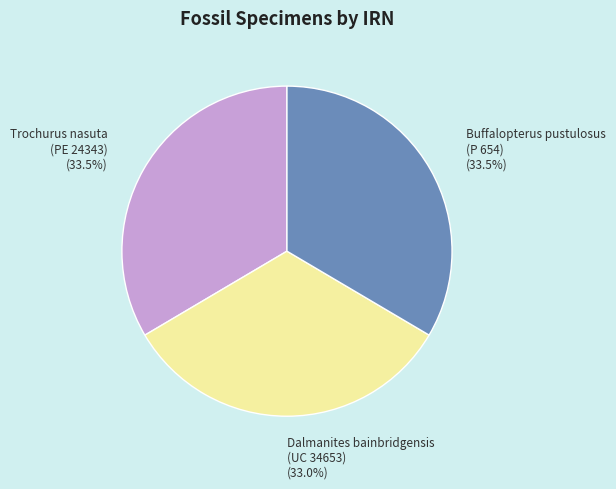

Approximately how many times larger is the value at Buffalopterus pustulosus (P 654) compared to Dalmanites bainbridgensis (UC 34653)?

1.0